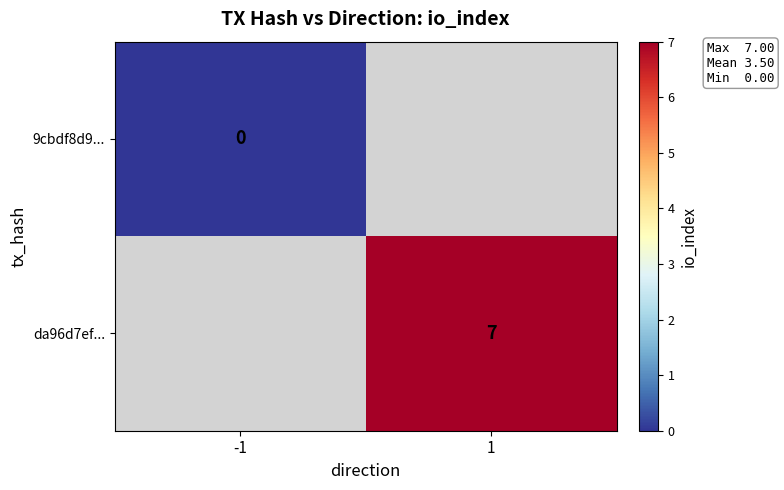

How many series are shown in this chart?

2